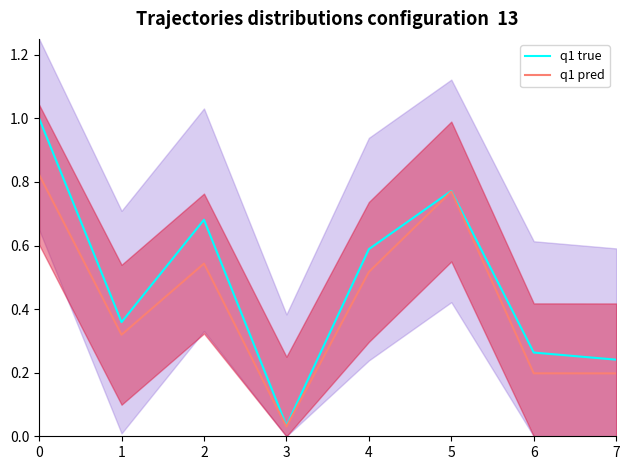

Reading left to right, extract all data points from this chart.

q1 true: 0=1.0	1=0.4	2=0.7	3=0.0	4=0.6	5=0.8	6=0.3	7=0.2
q1 pred: 0=0.8	1=0.3	2=0.5	3=0.0	4=0.5	5=0.8	6=0.2	7=0.2